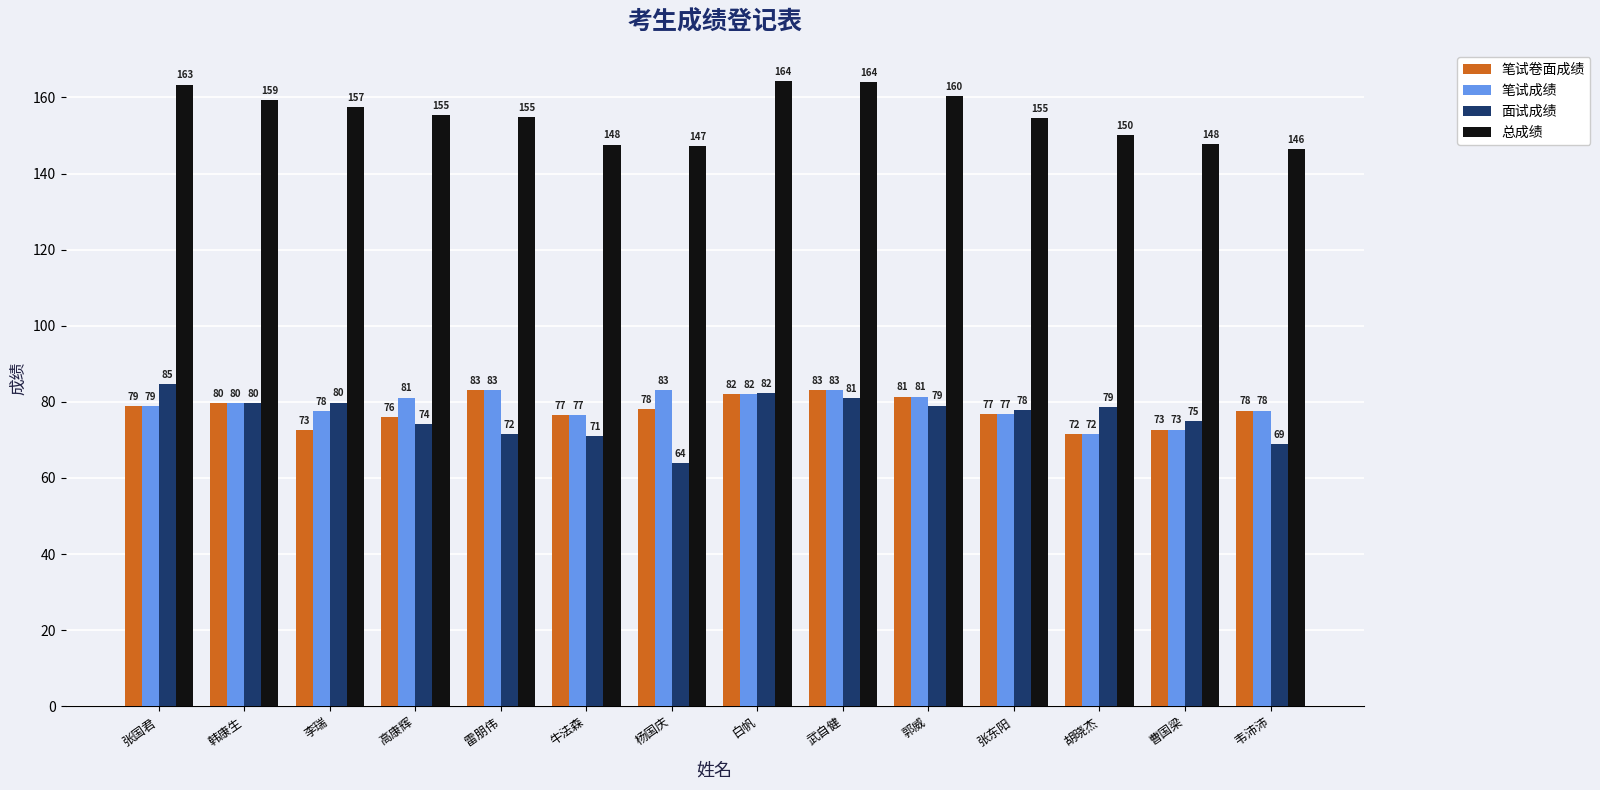

What is the value of the 面试成绩 bar at the 11th from the left?

77.8